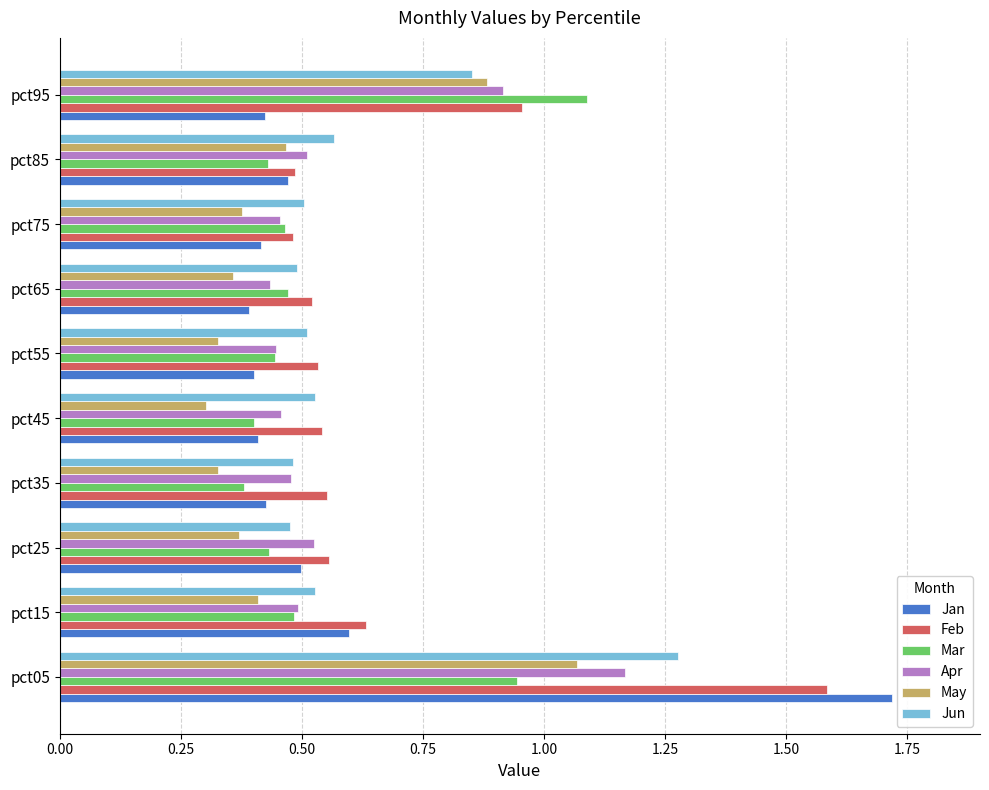

Is it true that May equals 0.6 at pct35?

False